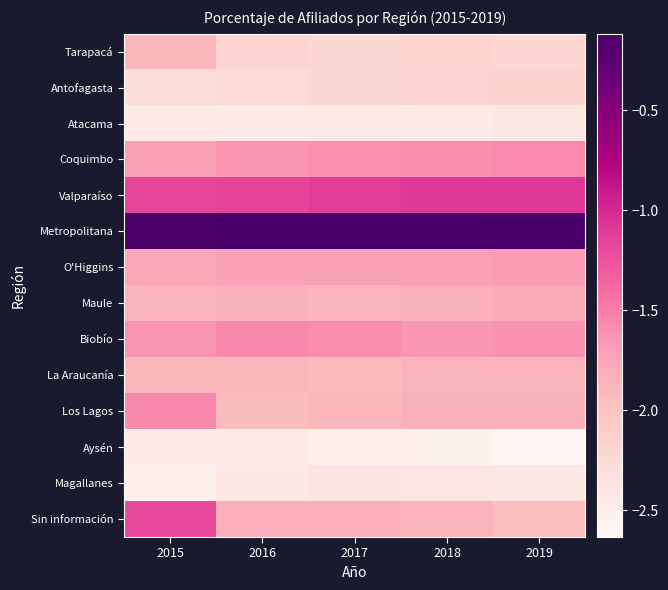

Which series has the largest total across all categories?

Metropolitana